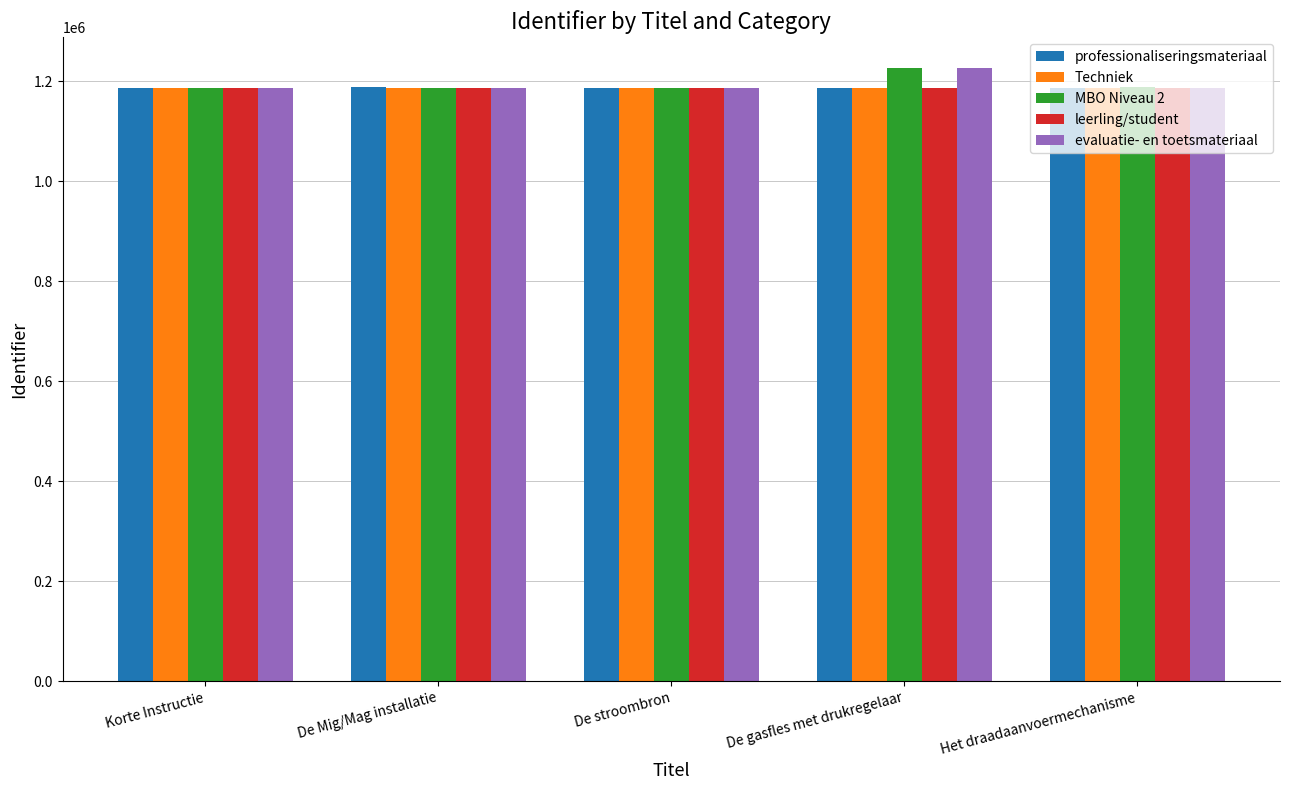

True or false: Techniek has a value of 1187563 at Korte Instructie.

True